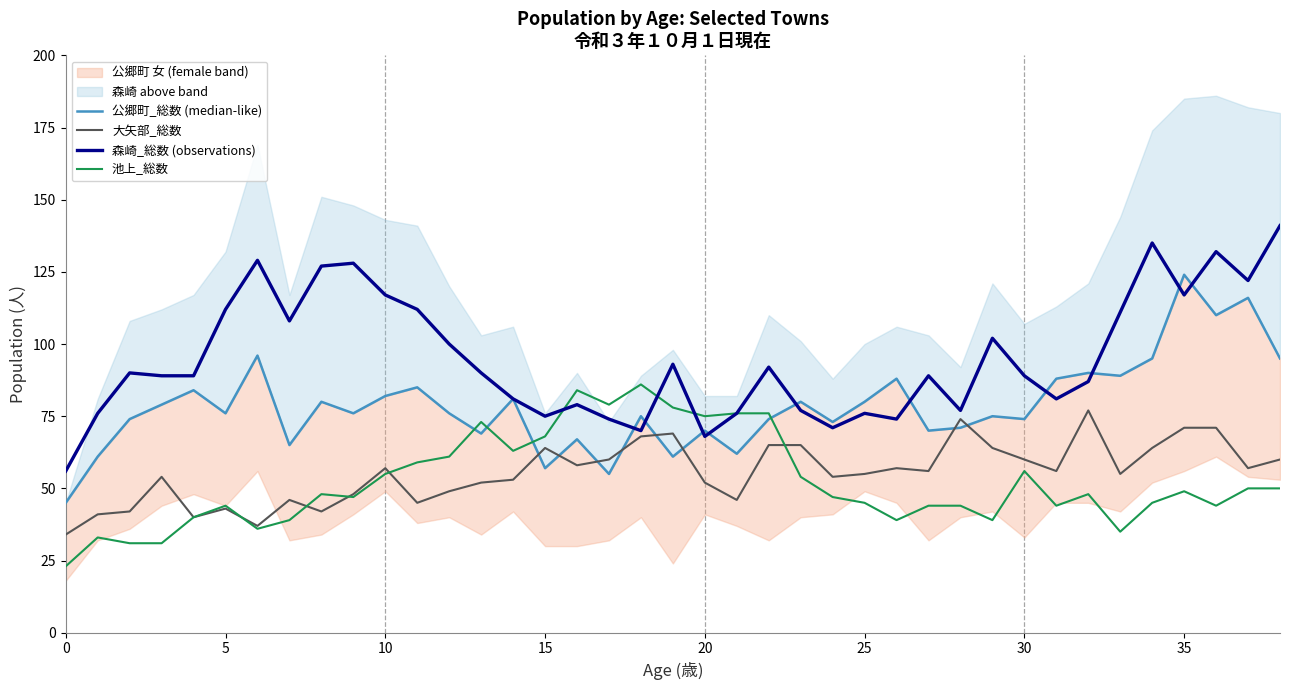

What is the label of the 27th point from the left?

26